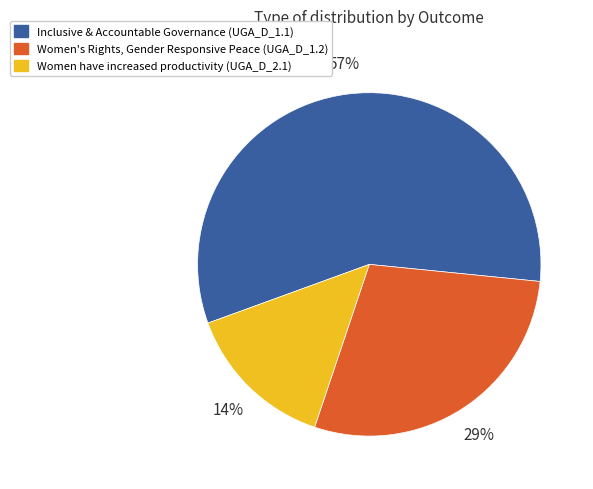

What is the smallest slice in the pie chart?

Women have increased productivity (UGA_D_2.1)